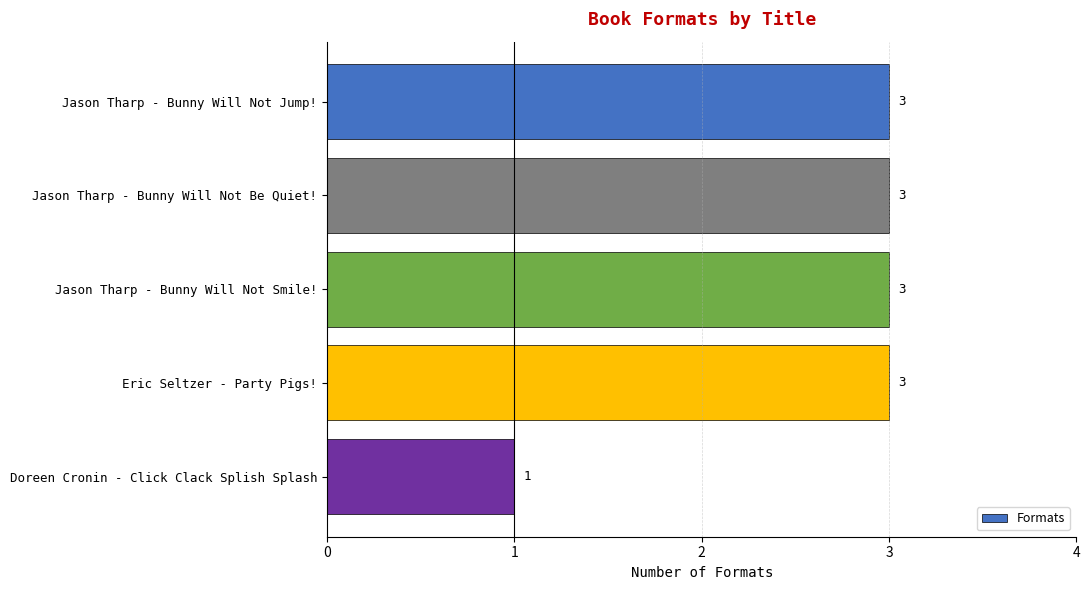

What is the maximum value shown in the chart?

3